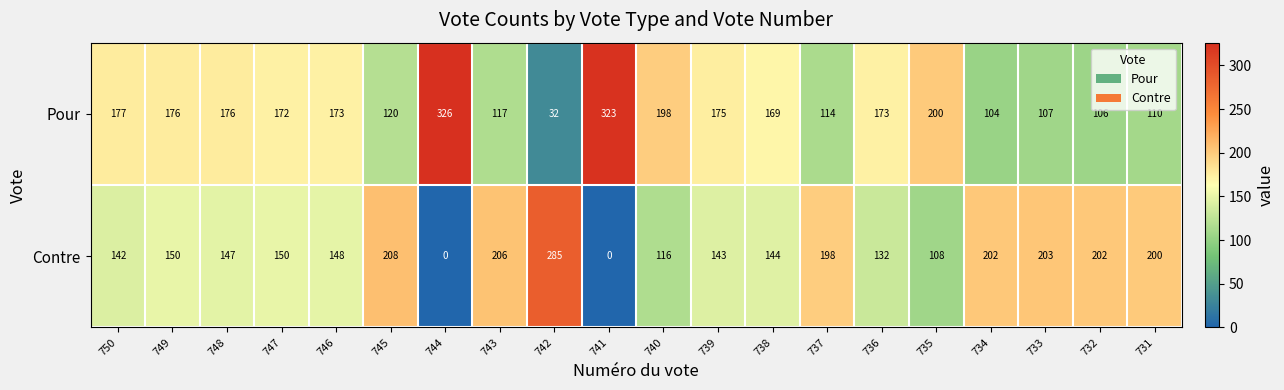

What value does the Contre series have at 735, to the nearest 50?

100